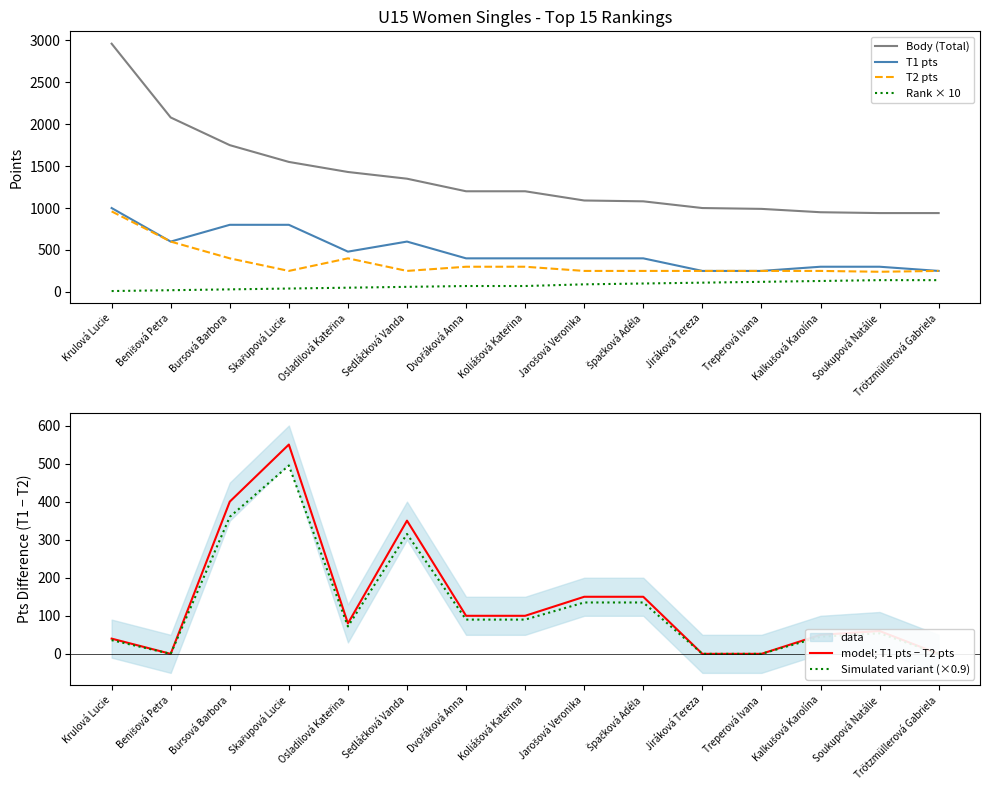

How many interior local peaks does the model; T1 pts − T2 pts series have?

3